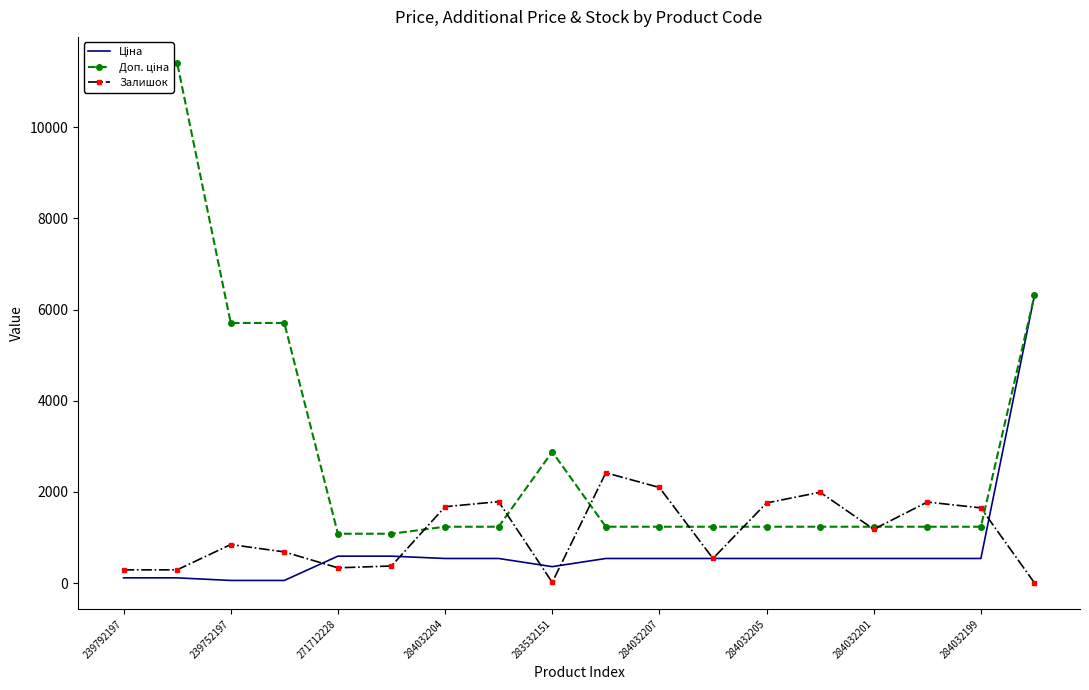

What is the highest value of the Залишок series?

2419.0